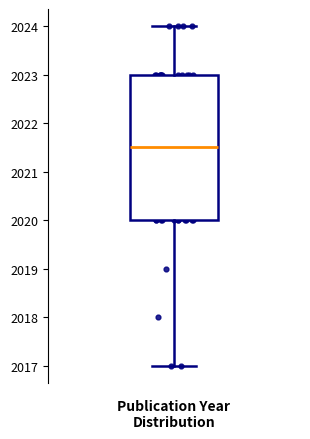

Transcribe this box plot: give where the median line is, the range the box spans, and where the two whiskers end, as read against the y-axis. The values are not printed on the chart, so give them approximately, as read against the axis.

median 2021.5, box 2020.0 to 2023.0, whiskers 2017.0 to 2024.0